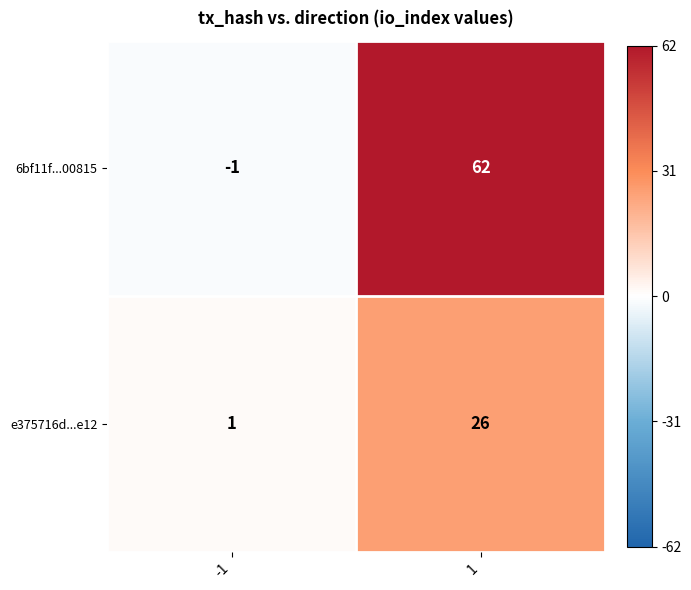

Rank the series at -1 from highest to lowest value.

e375716d...e12, 6bf11f...00815